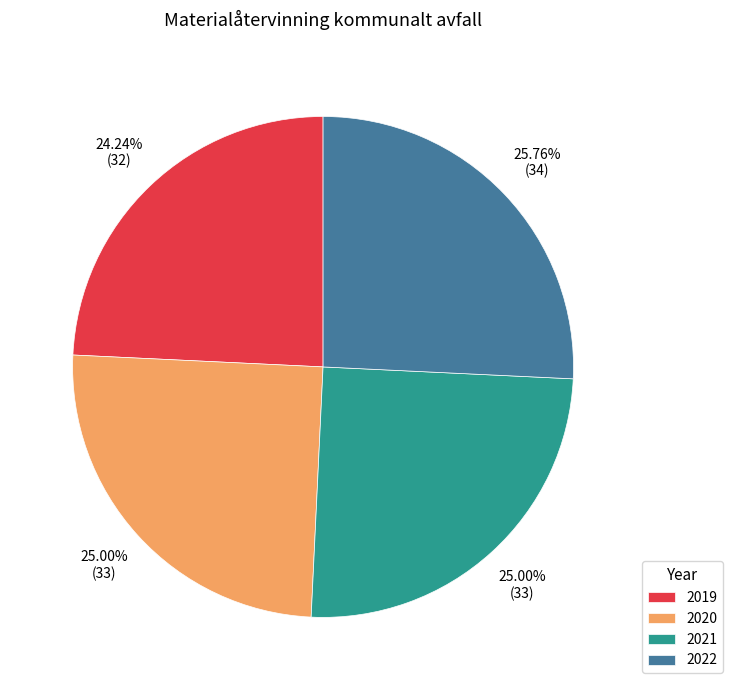

What is the smallest slice in the pie chart?

2019